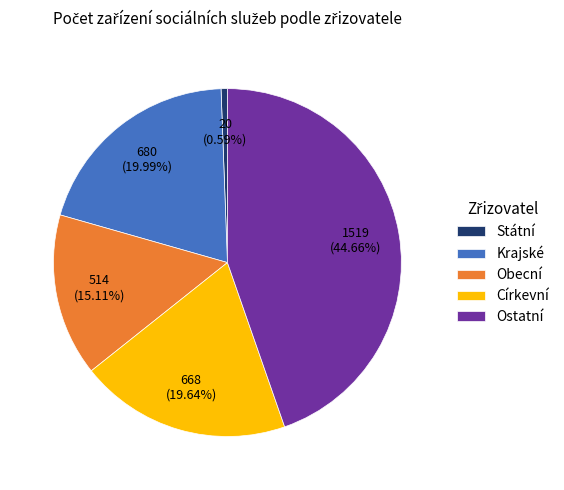

Does Ostatní account for over 50% of the chart?

No